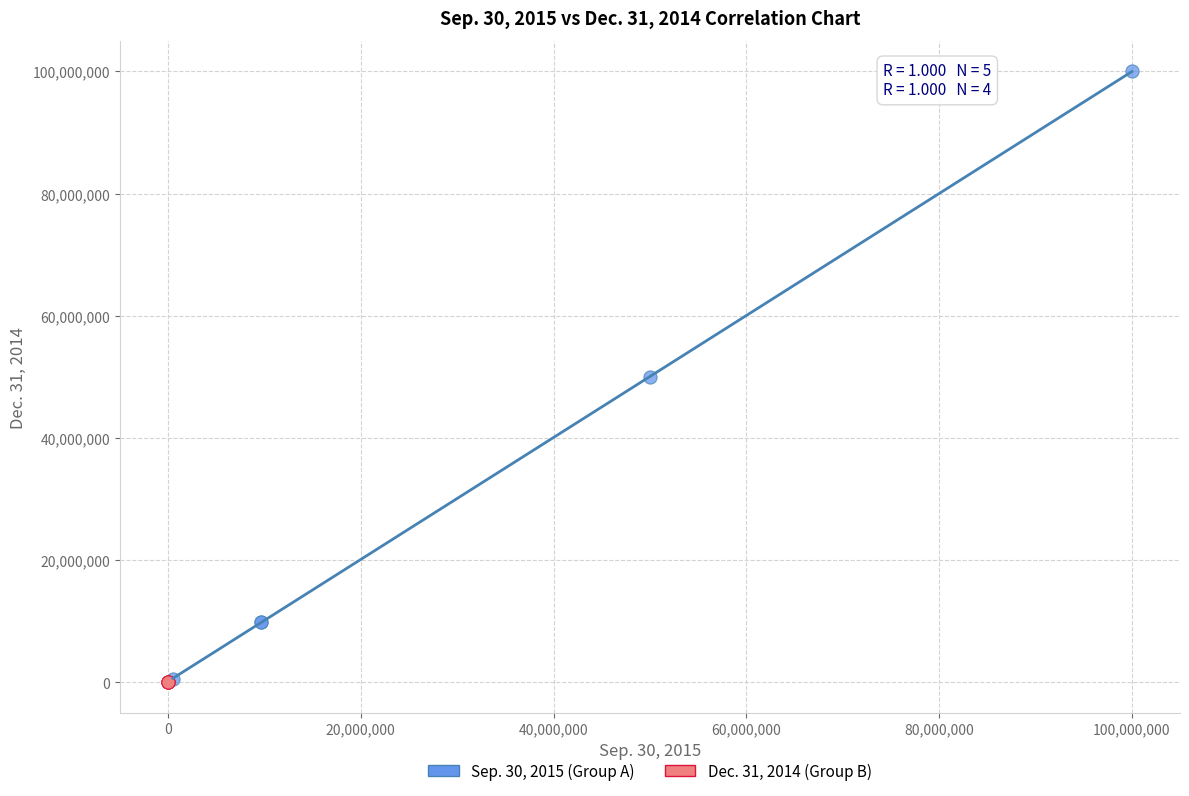

Which series reaches the maximum Y coordinate?

Sep. 30, 2015 (Group A)